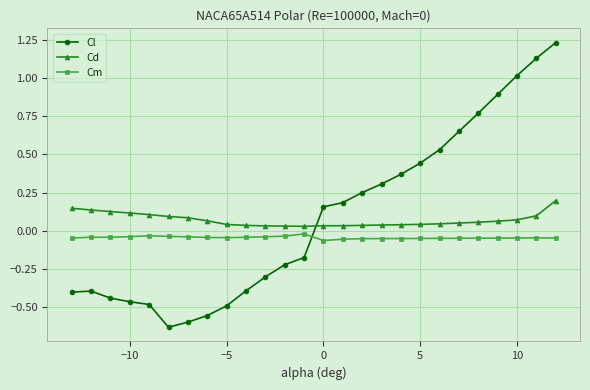

Which series has the widest spread of values?

Cl